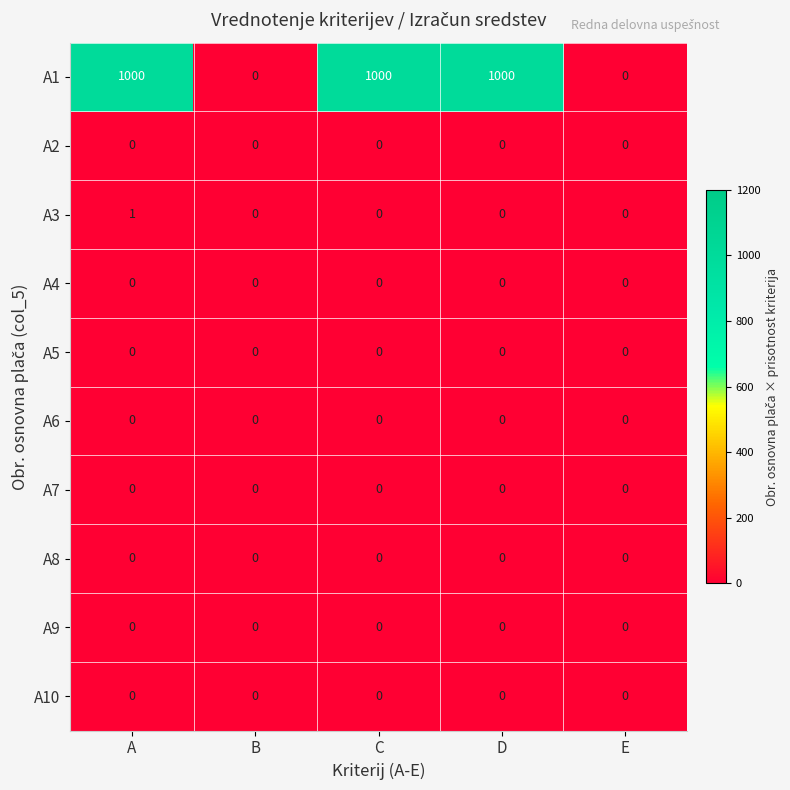

The A5 series shows 0 at A. True or false?

True